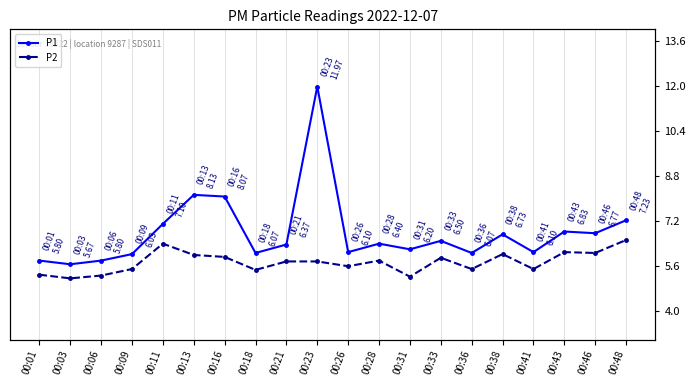

Where is the first local maximum for P1?

00:13